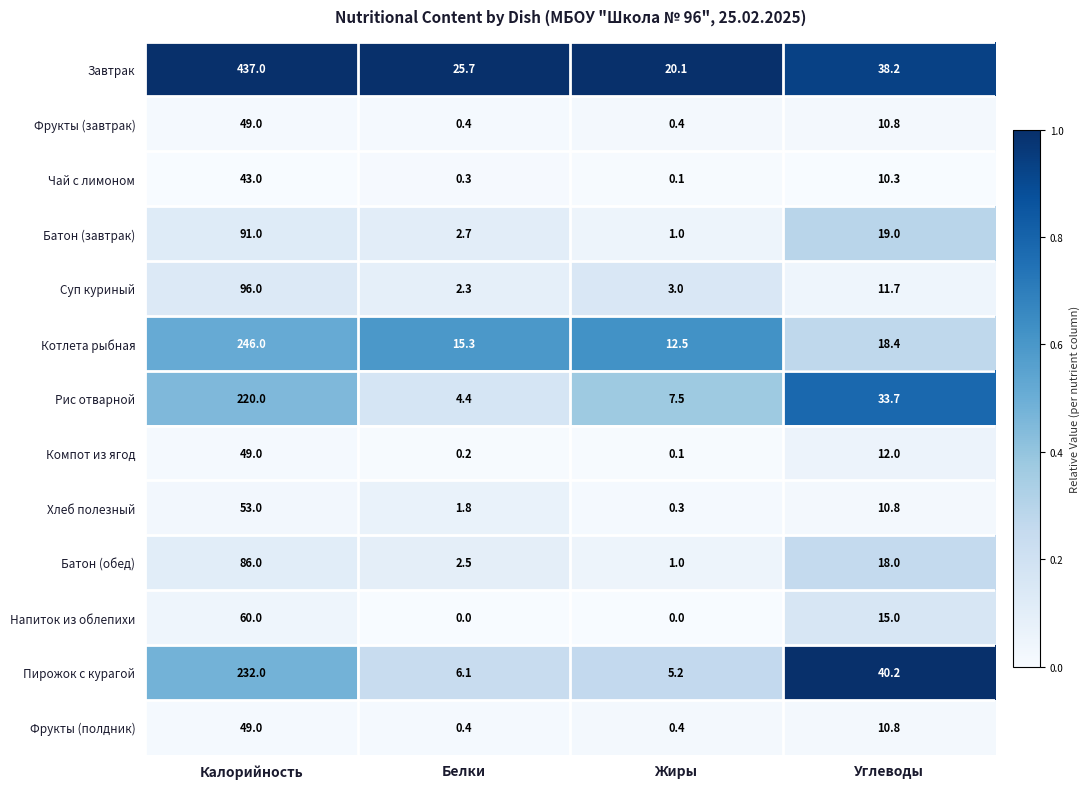

Where is Фрукты (полдник) nearest to the value 24?

Углеводы